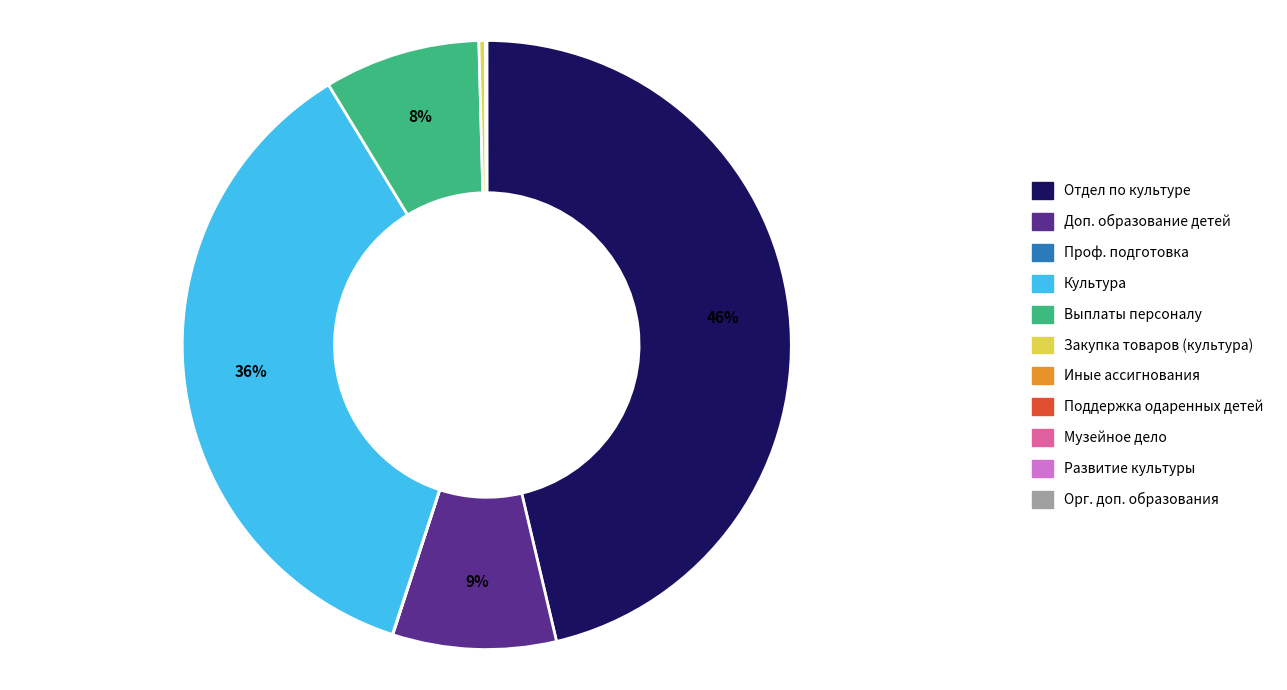

To the nearest percent, what is the difference between the largest and smallest slice percentages?

46%